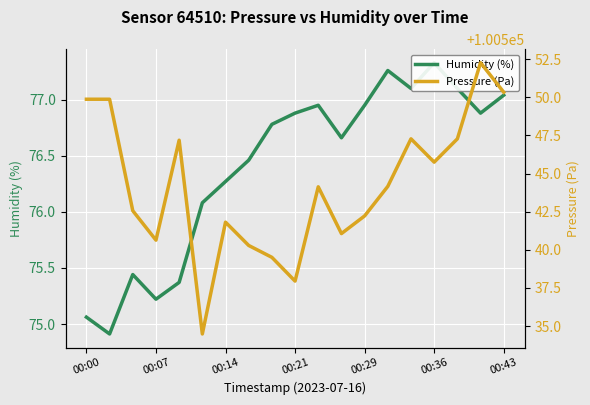

The Humidity (%) series shows 26.1 at 7. True or false?

False